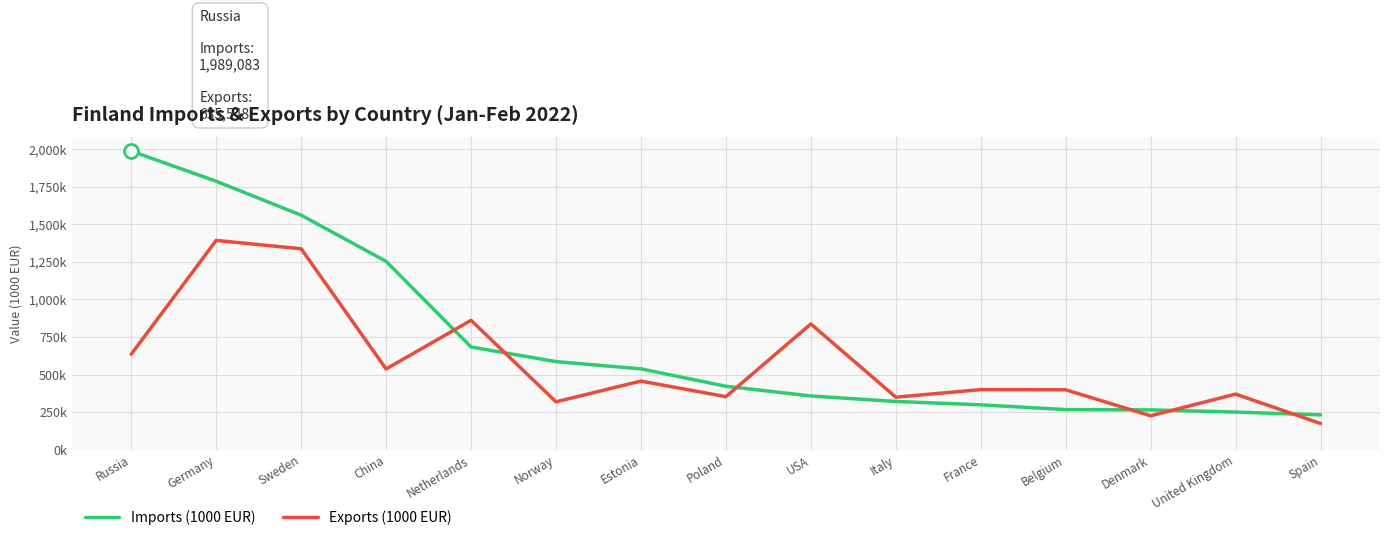

Which label corresponds to the smallest value in the chart?

Spain